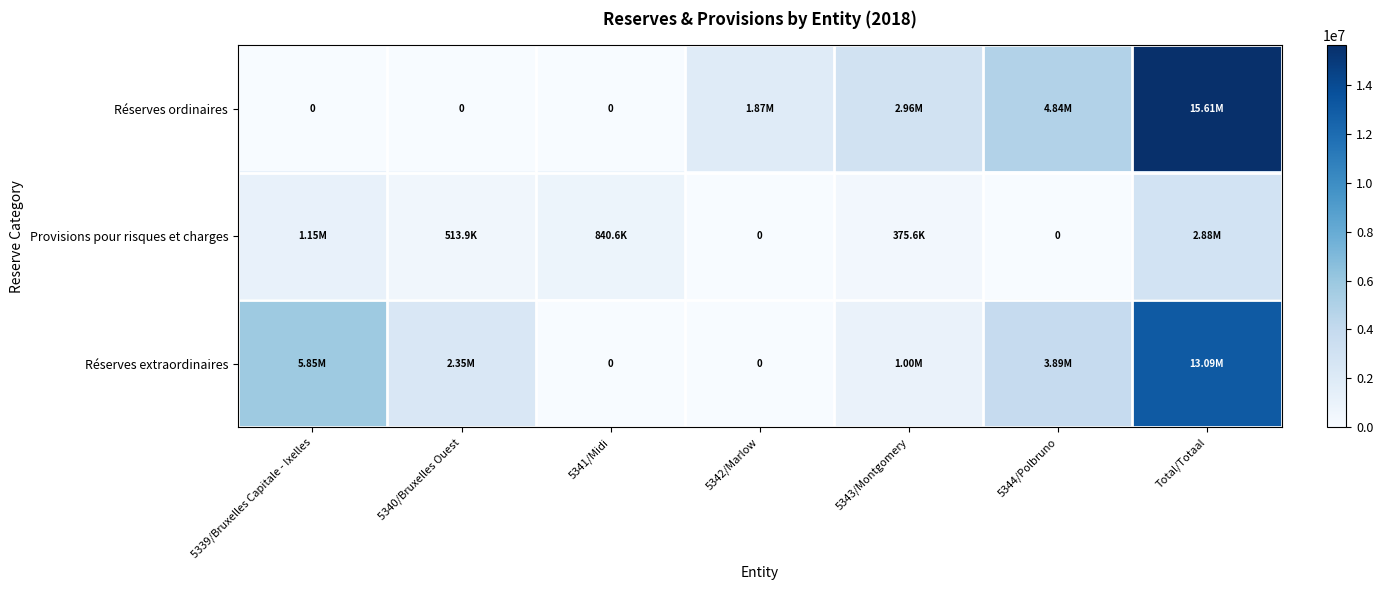

What is the highest value of the Réserves extraordinaires series?

13094426.0